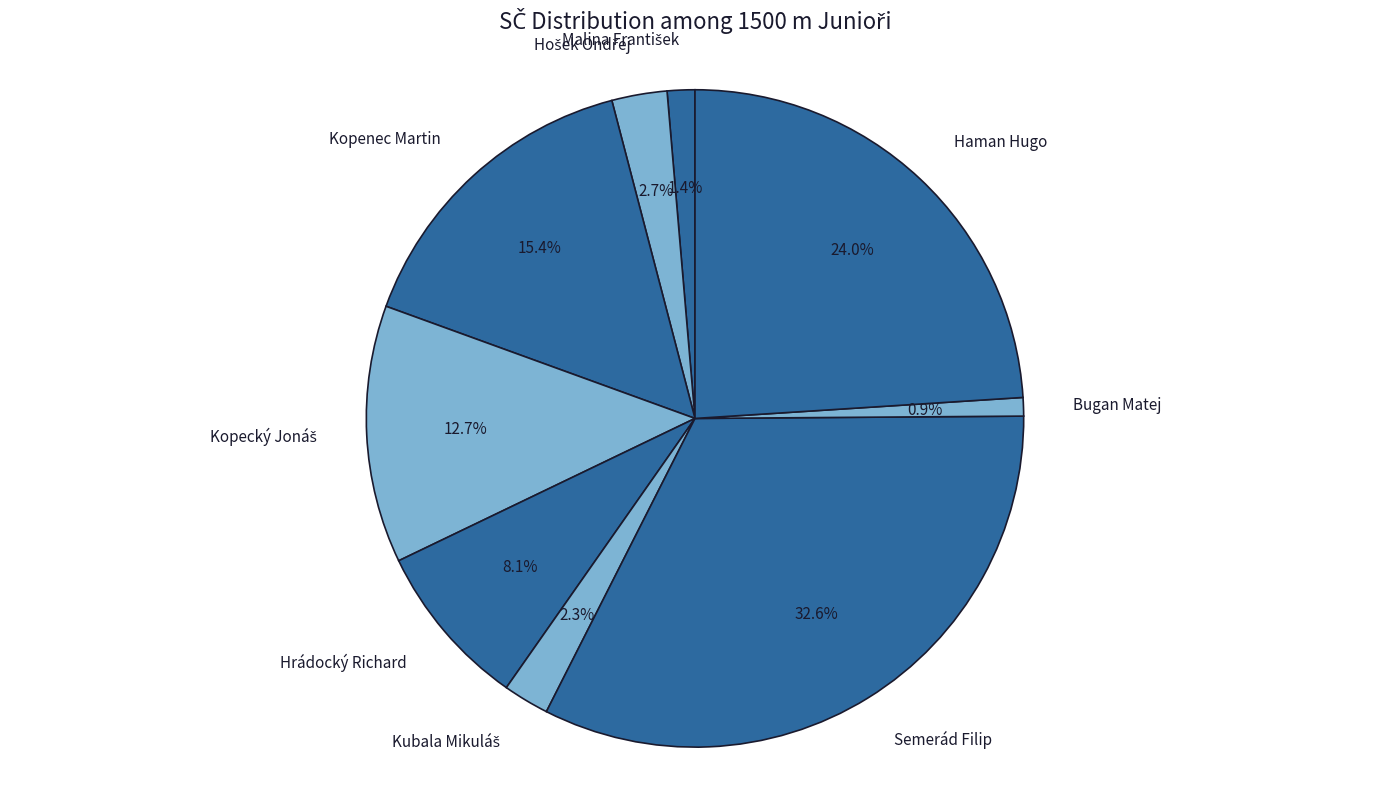

Approximately how many times larger is the value at Kopenec Martin compared to Bugan Matej?

17.0